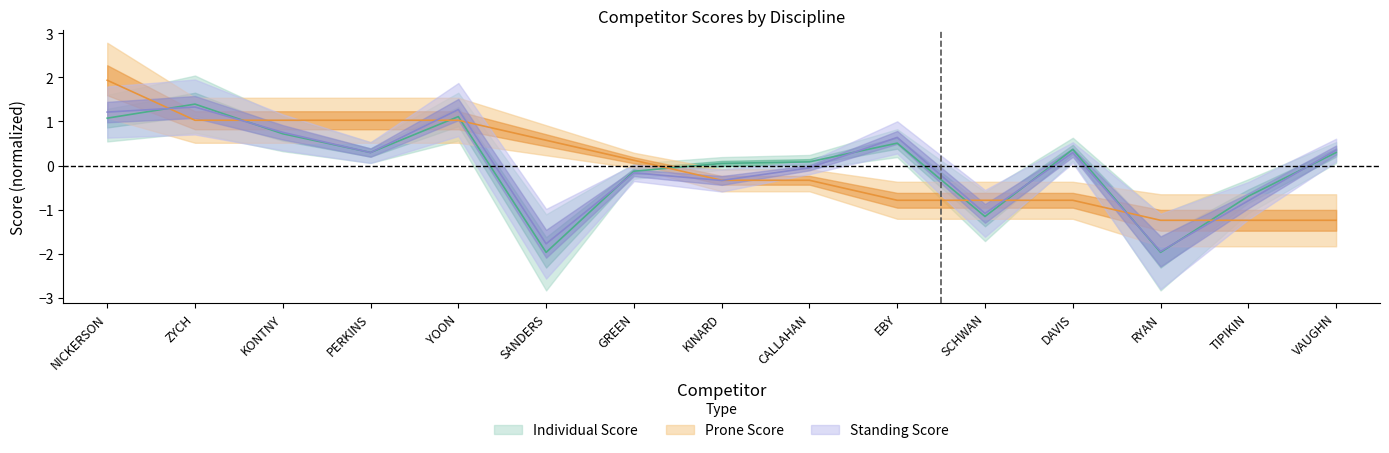

What is the label of the 14th point from the left?

TIPIKIN